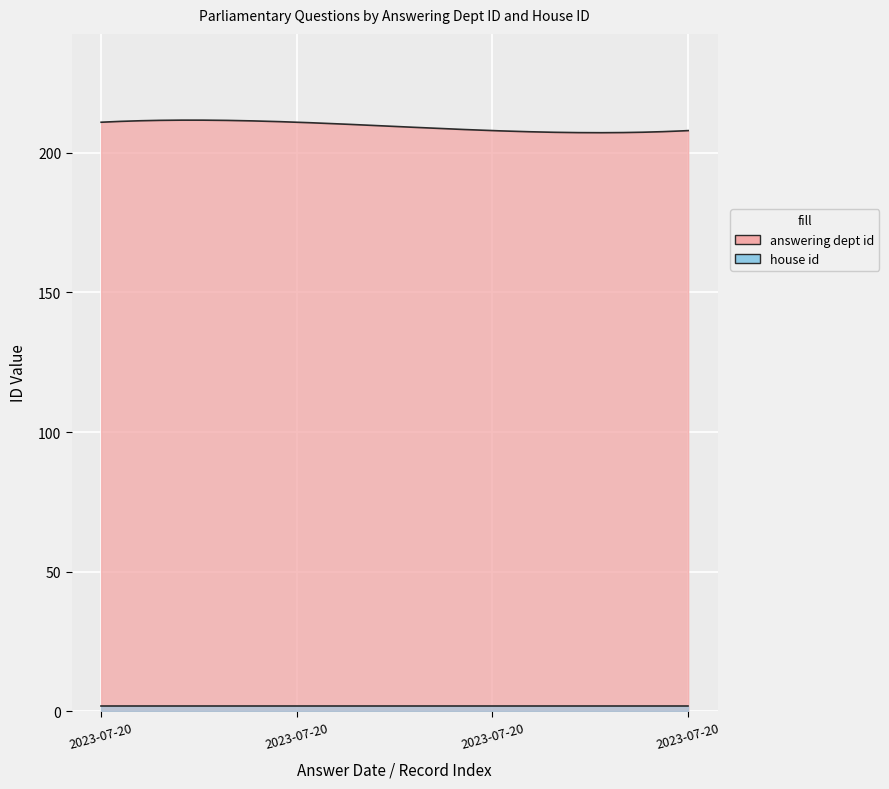

What is the average value of the house id series?

2